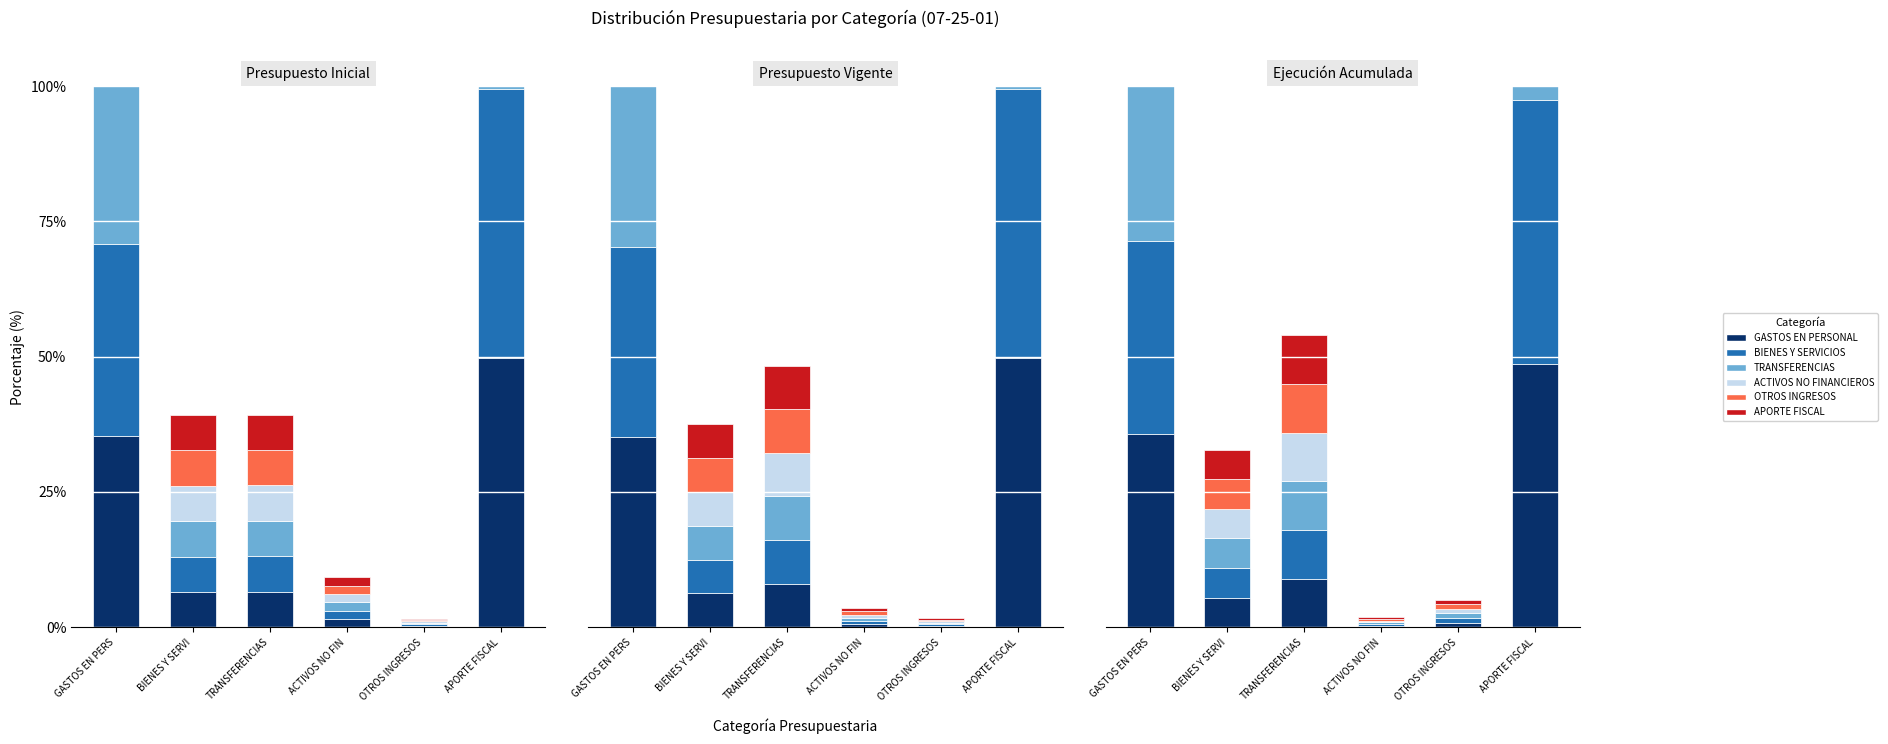

At which category is the sum across all series the highest?

APORTE FISCAL